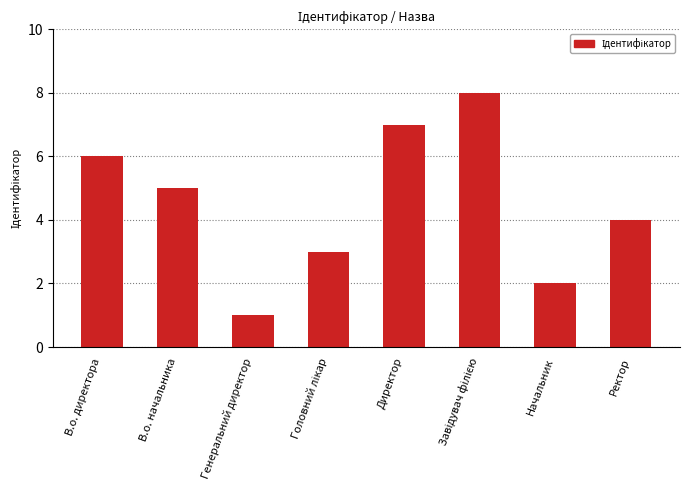

What is the difference between the second highest and minimum values?

6